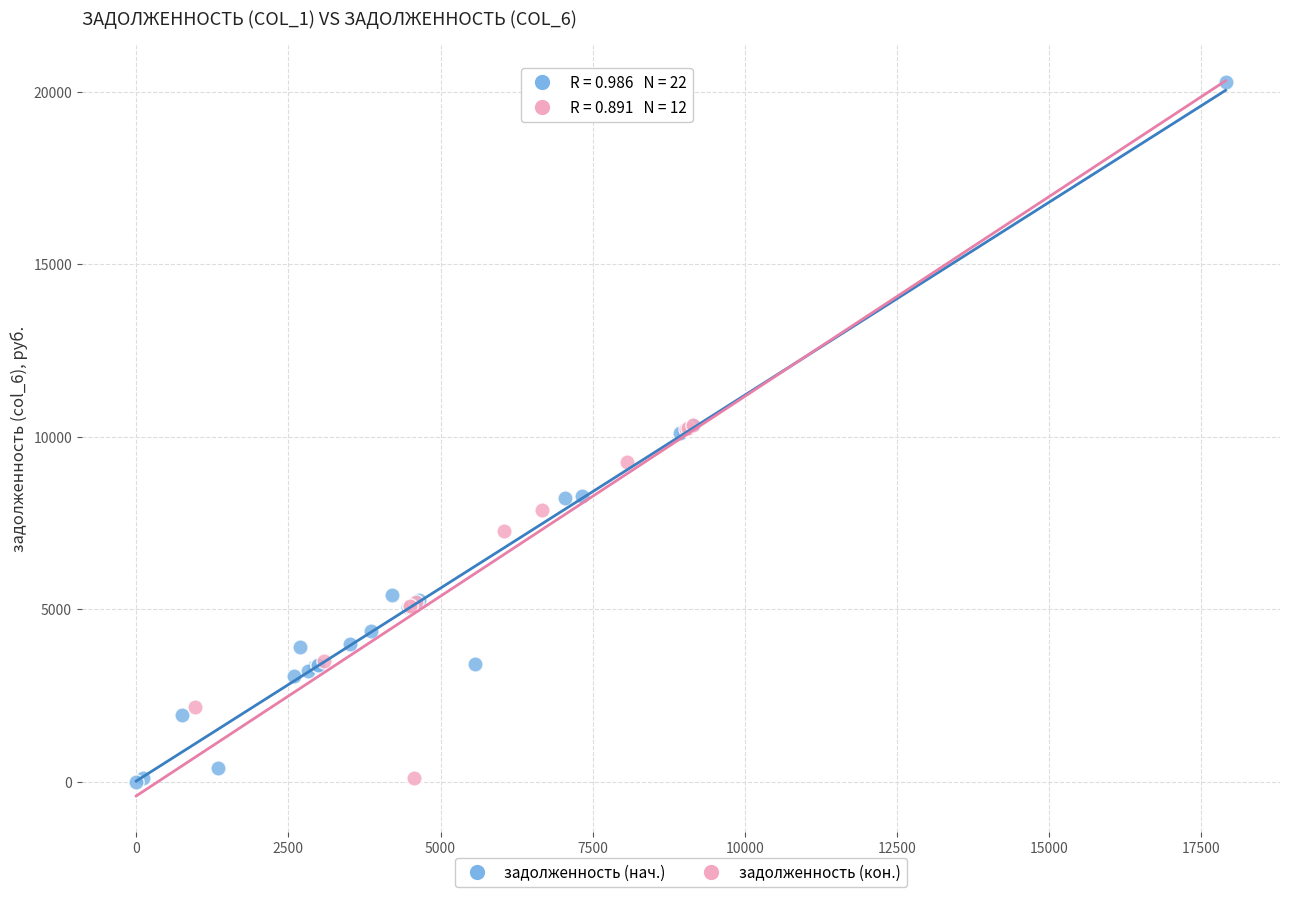

Which series has the widest spread of Y values?

задолженность (нач.)